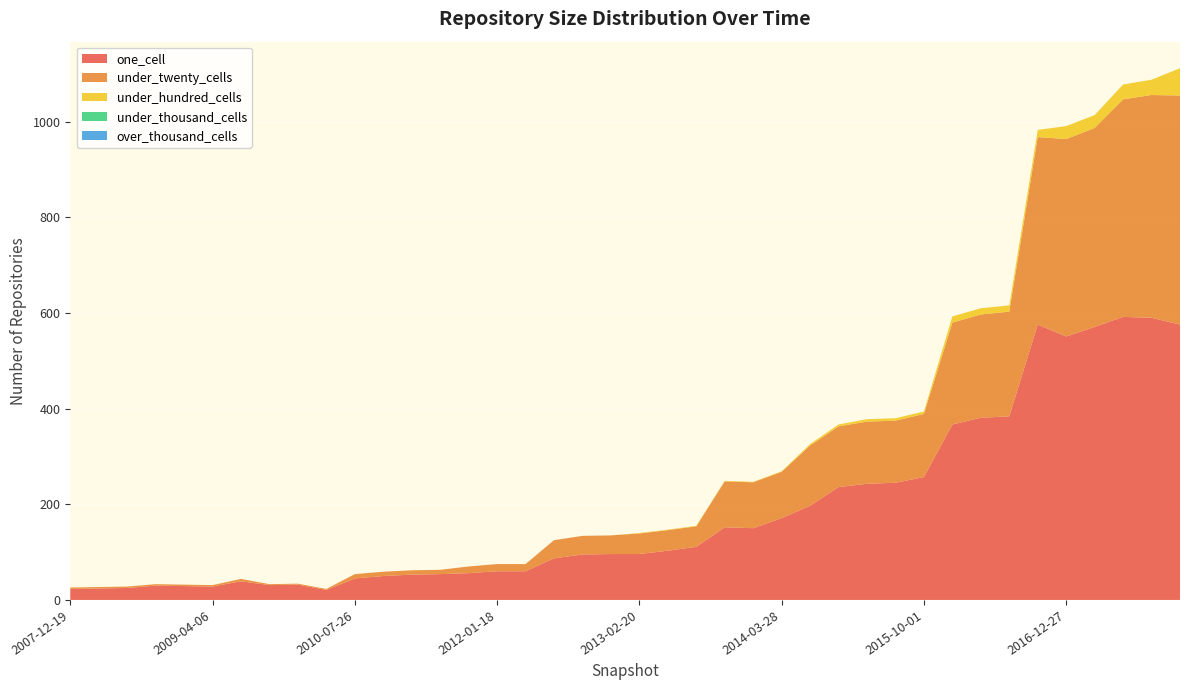

Reading left to right, transcribe all the data shown in this chart.

one_cell: 2007-12-19=23	2008-04-01=24	2008-06-27=25	2008-10-10=30	2008-12-17=29	2009-04-06=28	2009-06-17=39	2009-09-25=31	2009-12-16=32	2010-04-01=21	2010-07-26=45	2010-11-17=50	2011-02-21=53	2011-06-10=54	2011-09-05=56	2012-01-18=60	2012-03-26=60	2012-07-13=87	2012-10-31=95	2012-12-11=96	2013-02-20=96	2013-05-21=103	2013-07-09=111	2013-09-10=152	2013-12-20=150	2014-03-28=171	2014-09-08=197	2015-01-19=236	2015-04-09=243	2015-07-03=245	2015-10-01=257	2016-01-04=367	2016-04-05=381	2016-07-04=384	2016-10-07=576	2016-12-27=551	2017-04-12=571	2017-07-24=592	2017-10-12=590	2017-12-22=576
under_twenty_cells: 2007-12-19=3	2008-04-01=3	2008-06-27=3	2008-10-10=3	2008-12-17=3	2009-04-06=3	2009-06-17=5	2009-09-25=2	2009-12-16=2	2010-04-01=2	2010-07-26=9	2010-11-17=9	2011-02-21=9	2011-06-10=9	2011-09-05=14	2012-01-18=15	2012-03-26=15	2012-07-13=38	2012-10-31=39	2012-12-11=39	2013-02-20=43	2013-05-21=43	2013-07-09=43	2013-09-10=96	2013-12-20=96	2014-03-28=97	2014-09-08=126	2015-01-19=127	2015-04-09=130	2015-07-03=130	2015-10-01=132	2016-01-04=213	2016-04-05=216	2016-07-04=219	2016-10-07=392	2016-12-27=413	2017-04-12=416	2017-07-24=455	2017-10-12=466	2017-12-22=479
under_hundred_cells: 2007-12-19=0	2008-04-01=0	2008-06-27=0	2008-10-10=0	2008-12-17=0	2009-04-06=0	2009-06-17=0	2009-09-25=0	2009-12-16=0	2010-04-01=0	2010-07-26=0	2010-11-17=0	2011-02-21=0	2011-06-10=0	2011-09-05=0	2012-01-18=0	2012-03-26=0	2012-07-13=0	2012-10-31=0	2012-12-11=0	2013-02-20=1	2013-05-21=1	2013-07-09=1	2013-09-10=1	2013-12-20=1	2014-03-28=1	2014-09-08=3	2015-01-19=4	2015-04-09=5	2015-07-03=5	2015-10-01=5	2016-01-04=13	2016-04-05=13	2016-07-04=13	2016-10-07=15	2016-12-27=27	2017-04-12=27	2017-07-24=31	2017-10-12=32	2017-12-22=57
under_thousand_cells: 2007-12-19=0	2008-04-01=0	2008-06-27=0	2008-10-10=0	2008-12-17=0	2009-04-06=0	2009-06-17=0	2009-09-25=0	2009-12-16=0	2010-04-01=0	2010-07-26=0	2010-11-17=0	2011-02-21=0	2011-06-10=0	2011-09-05=0	2012-01-18=0	2012-03-26=0	2012-07-13=0	2012-10-31=0	2012-12-11=0	2013-02-20=0	2013-05-21=0	2013-07-09=0	2013-09-10=0	2013-12-20=0	2014-03-28=0	2014-09-08=0	2015-01-19=0	2015-04-09=0	2015-07-03=0	2015-10-01=0	2016-01-04=0	2016-04-05=0	2016-07-04=0	2016-10-07=0	2016-12-27=0	2017-04-12=0	2017-07-24=0	2017-10-12=0	2017-12-22=0
over_thousand_cells: 2007-12-19=0	2008-04-01=0	2008-06-27=0	2008-10-10=0	2008-12-17=0	2009-04-06=0	2009-06-17=0	2009-09-25=0	2009-12-16=0	2010-04-01=0	2010-07-26=0	2010-11-17=0	2011-02-21=0	2011-06-10=0	2011-09-05=0	2012-01-18=0	2012-03-26=0	2012-07-13=0	2012-10-31=0	2012-12-11=0	2013-02-20=0	2013-05-21=0	2013-07-09=0	2013-09-10=0	2013-12-20=0	2014-03-28=0	2014-09-08=0	2015-01-19=0	2015-04-09=0	2015-07-03=0	2015-10-01=0	2016-01-04=0	2016-04-05=0	2016-07-04=0	2016-10-07=0	2016-12-27=0	2017-04-12=0	2017-07-24=0	2017-10-12=0	2017-12-22=0